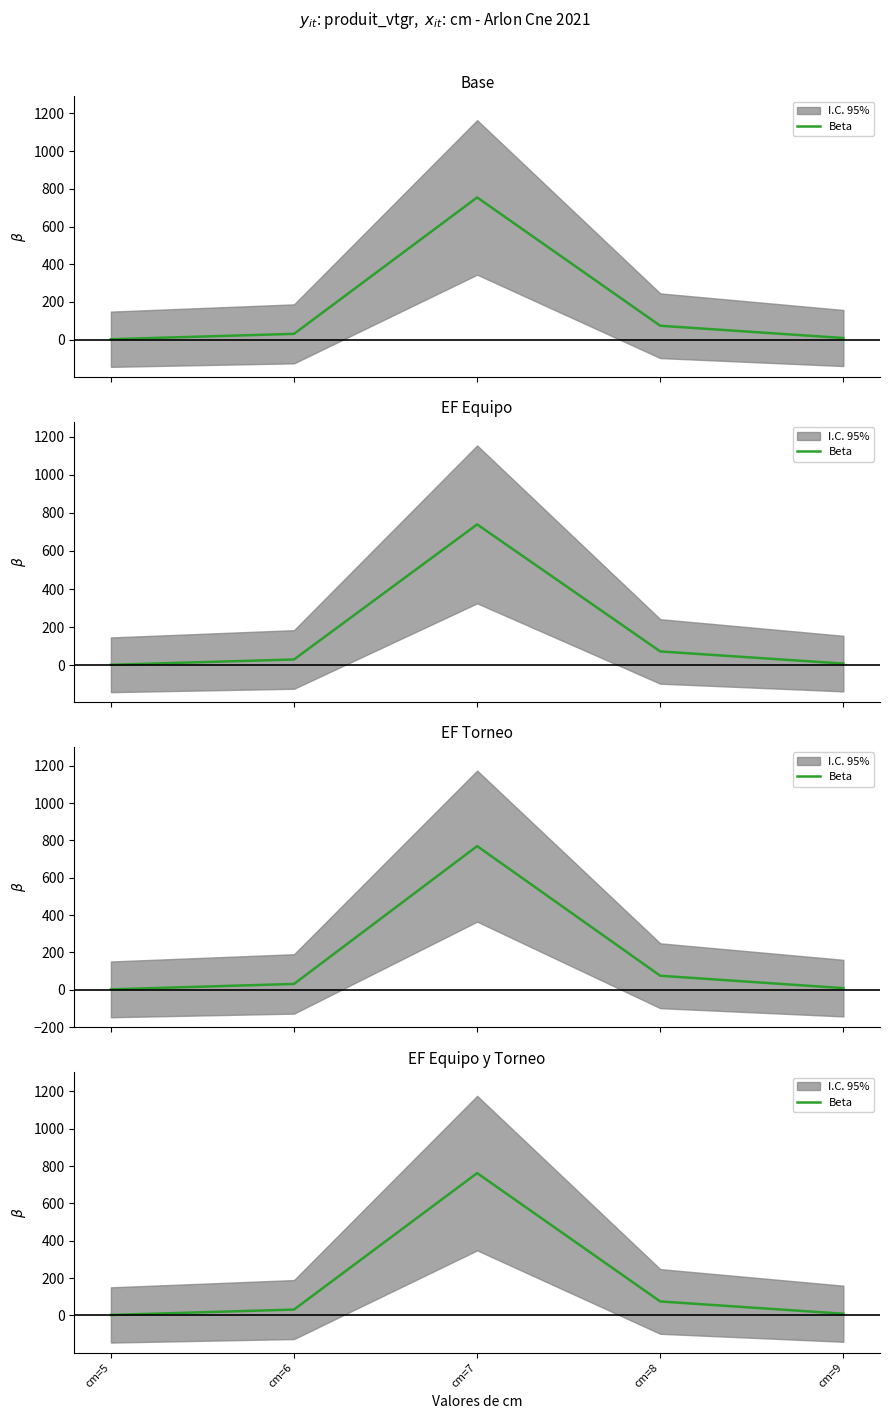

The value at cm=8 is 44.1. True or false?

False